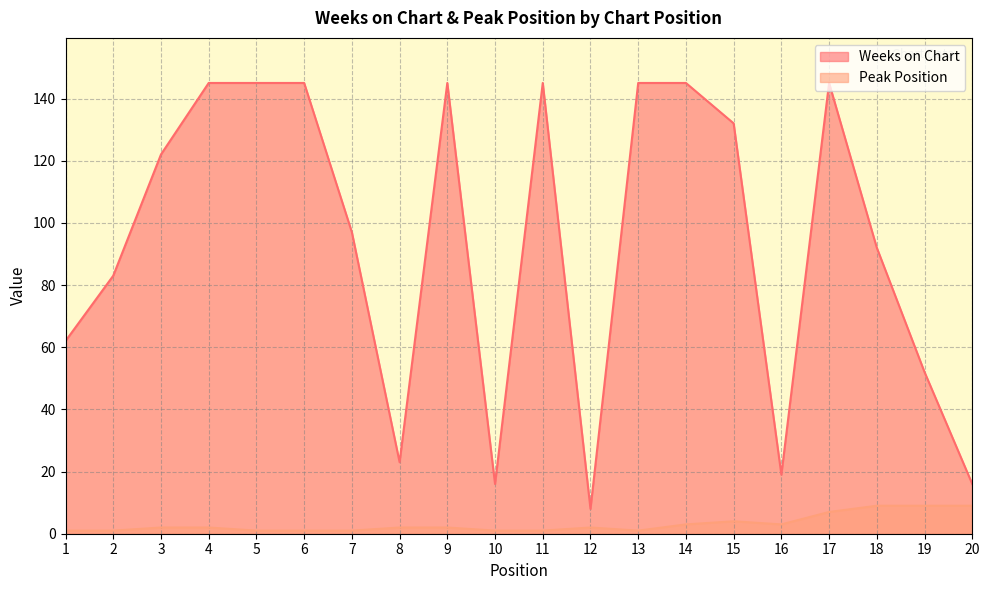

How many interior local valleys does the Peak Position series have?

2